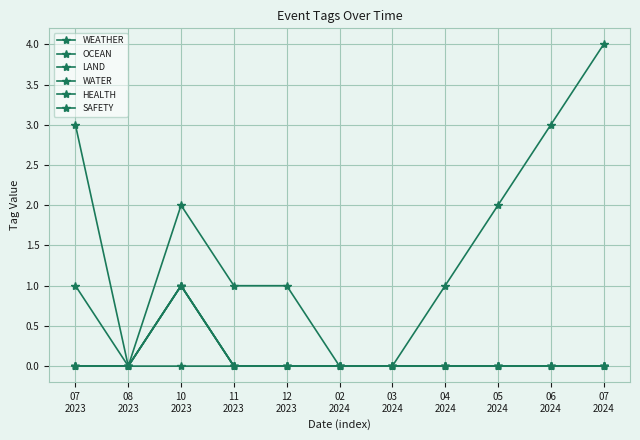

At which category does the chart reach its peak across all series?

07
2024